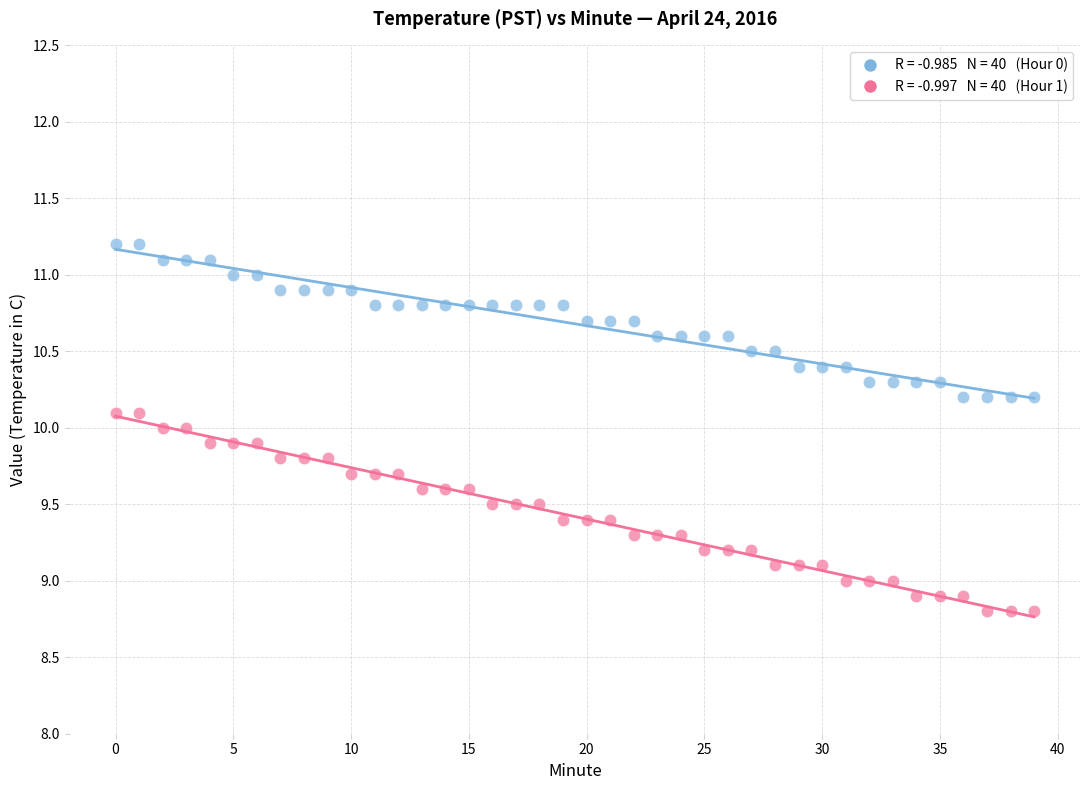

Across all data points, what is the range of Y values (max minus min)?

2.4